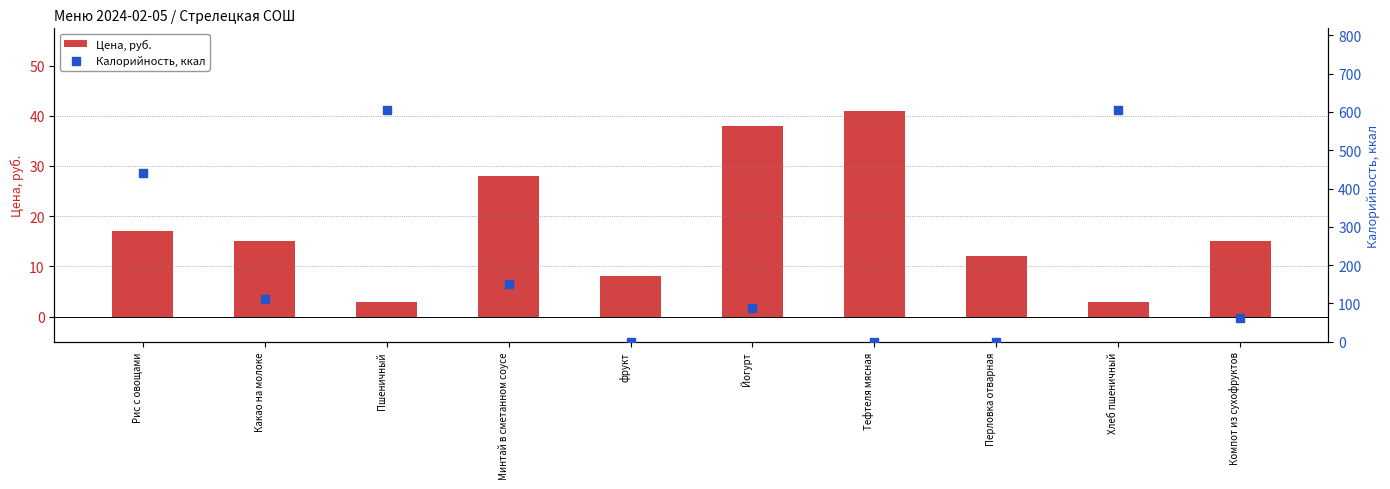

At how many categories does at least one series exceed 52?

7